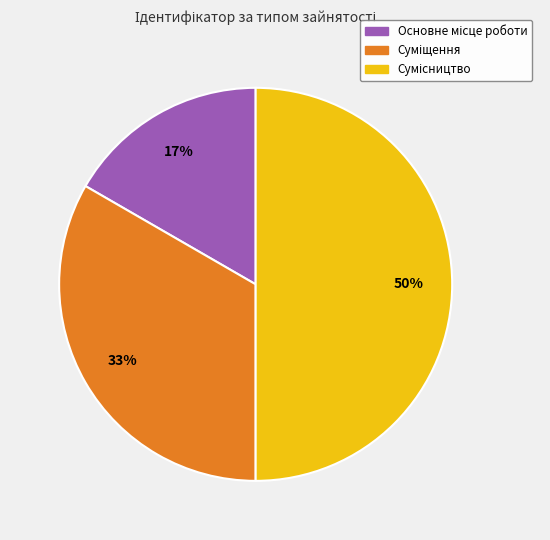

To the nearest percent, what is the average slice percentage?

33%